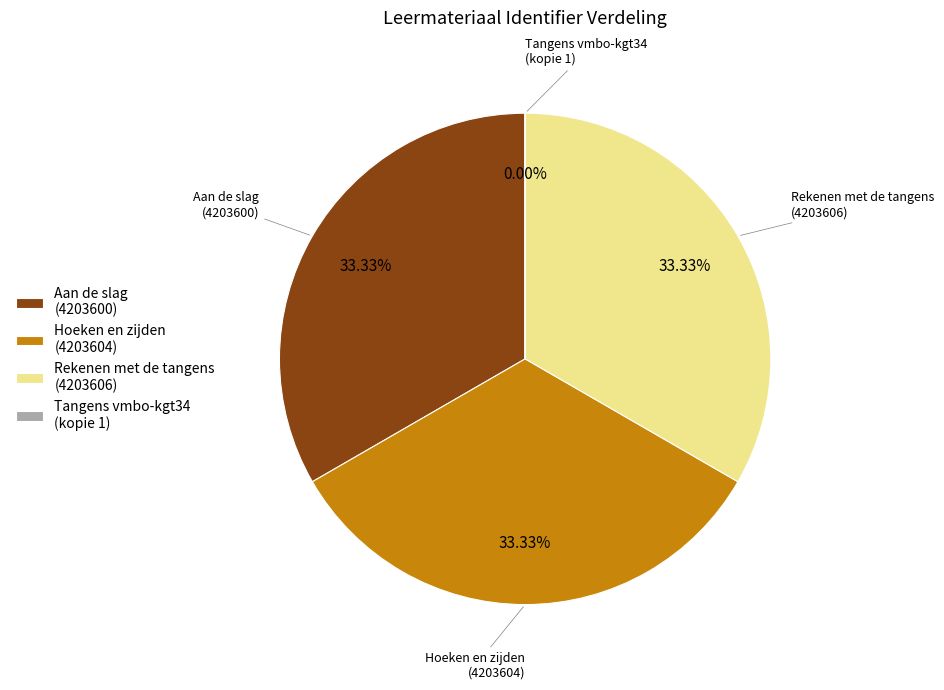

The Hoeken en zijden
(4203604) slice represents 33% of the pie. True or false?

True